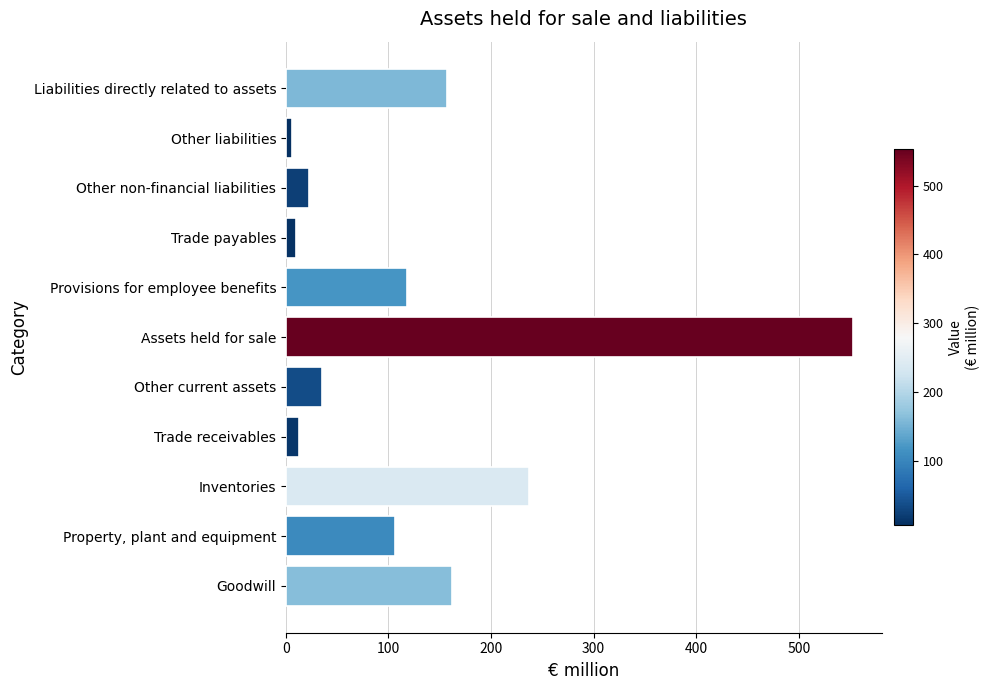

Reading bottom to top, list all the values displayed in this chart.

162	106	237	13	35	553	118	10	23	6	157